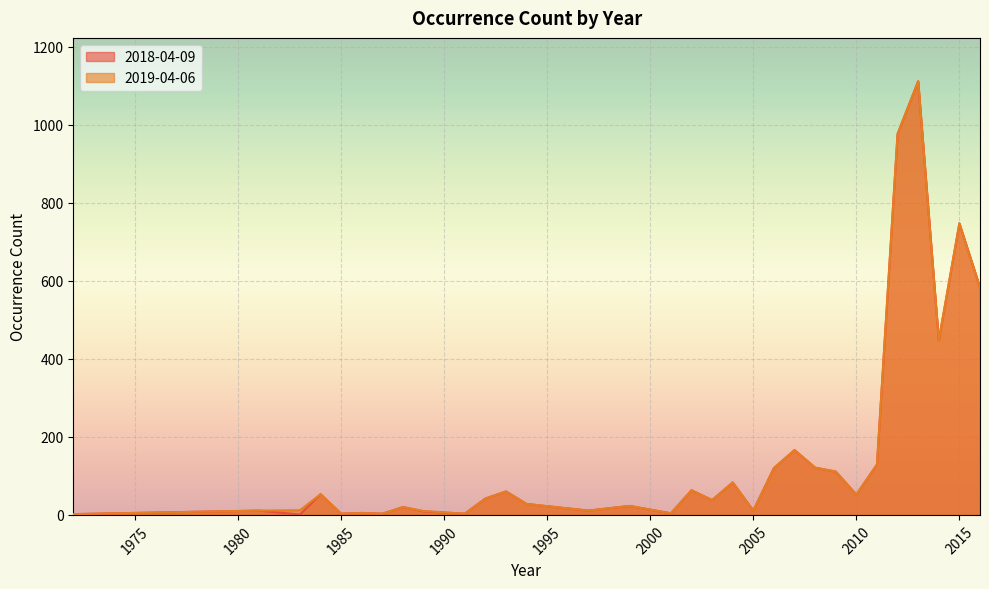

Reading left to right, transcribe all the data shown in this chart.

2018-04-09: 1972=2	1981=11	1983=1	1984=53	1985=3	1986=5	1987=3	1988=20	1989=9	1991=3	1992=42	1993=60	1994=28	1997=11	1999=23	2001=4	2002=63	2003=38	2004=83	2005=11	2006=120	2007=166	2008=121	2009=111	2010=52	2011=129	2012=976	2013=1111	2014=447	2015=747	2016=583
2019-04-06: 1972=2	1981=11	1983=12	1984=53	1985=3	1986=5	1987=3	1988=20	1989=10	1991=3	1992=42	1993=60	1994=28	1997=11	1999=23	2001=4	2002=63	2003=38	2004=83	2005=11	2006=120	2007=166	2008=121	2009=111	2010=52	2011=129	2012=976	2013=1111	2014=447	2015=747	2016=583